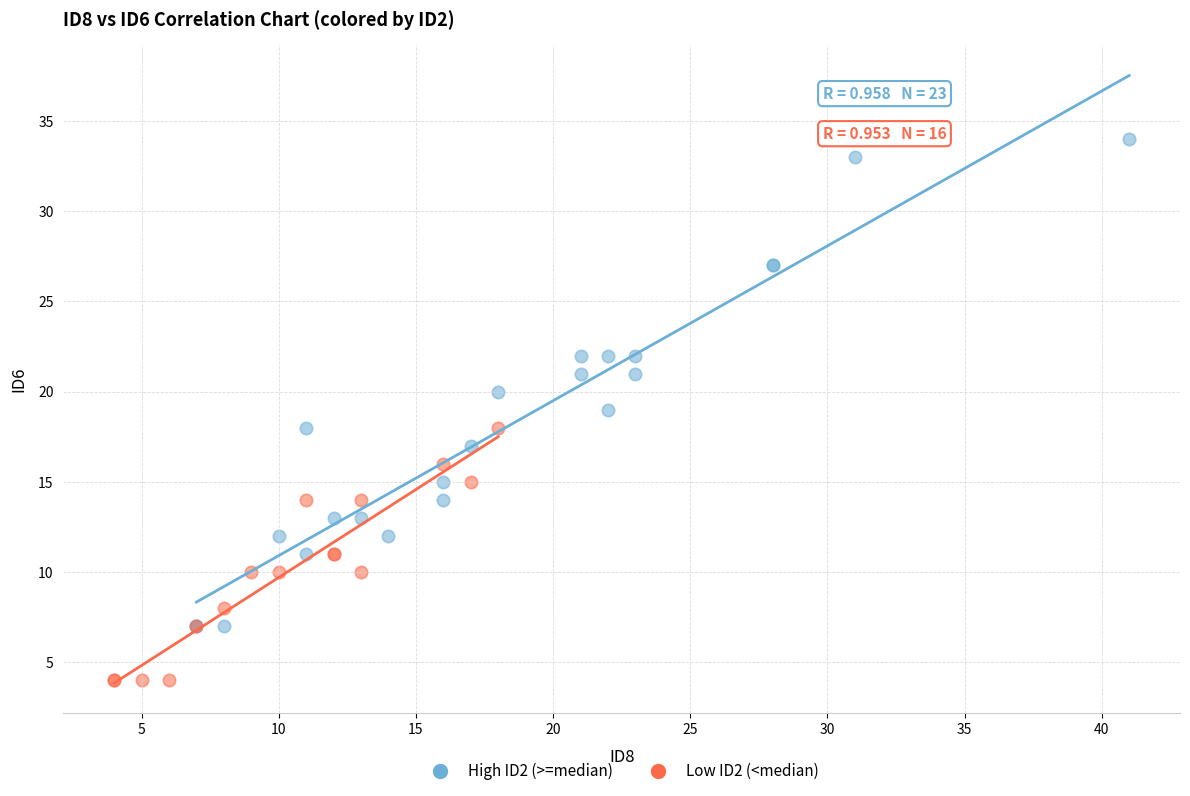

Which series has the largest Y range (max minus min)?

High ID2 (>=median)